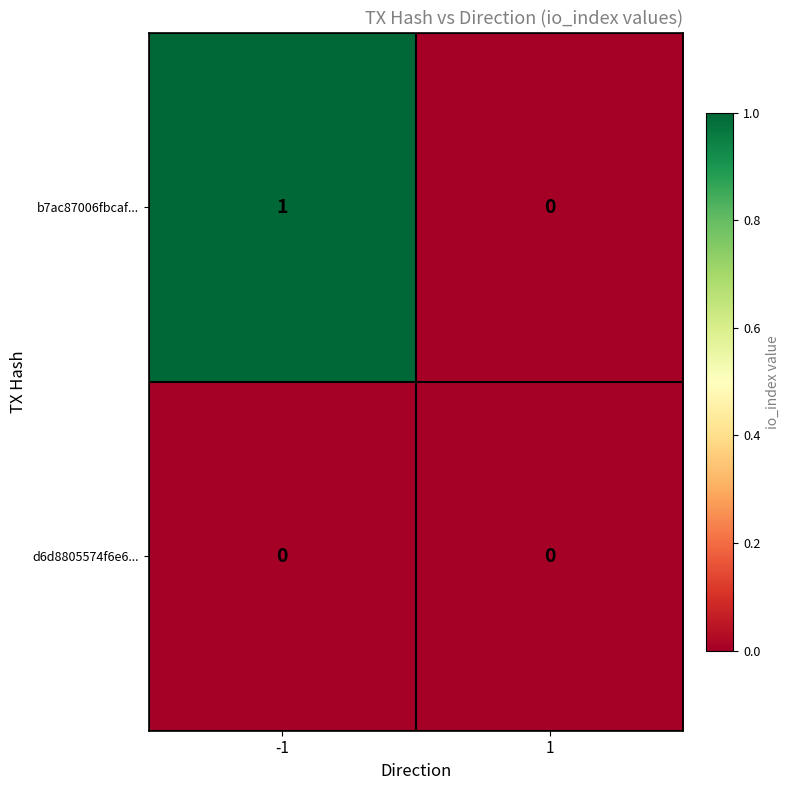

Reading right to left, list all the values displayed in this chart.

b7ac87006fbcaf...: 0	1
d6d8805574f6e6...: 0	0